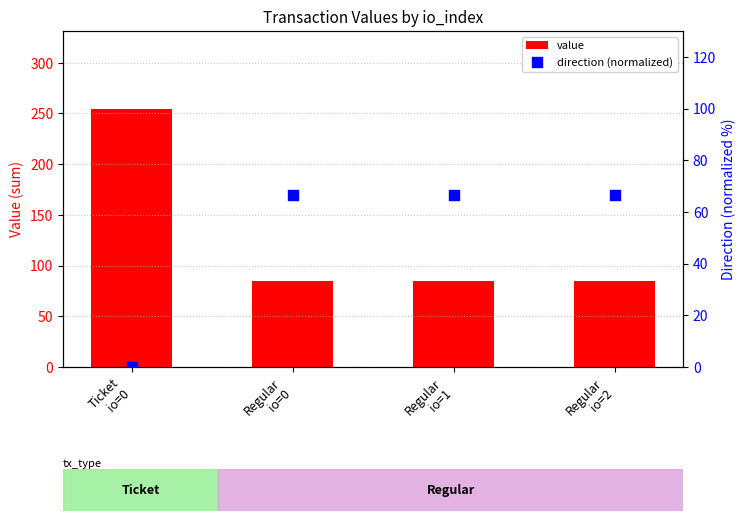

Which series contains the highest Y value?

value